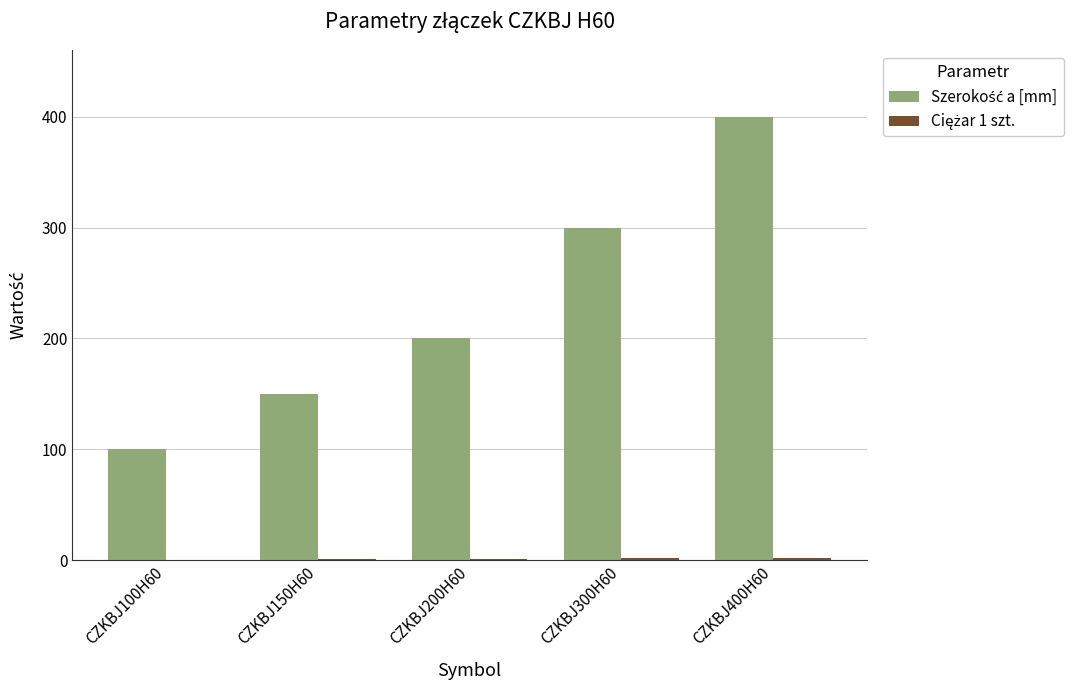

Which label corresponds to the largest value in the chart?

CZKBJ400H60